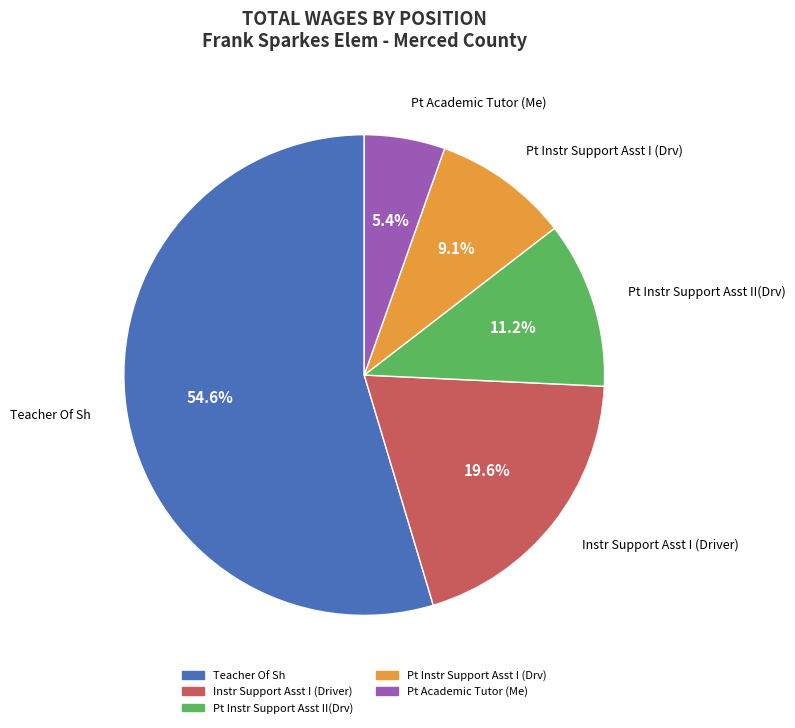

Which category accounts for the majority?

Teacher Of Sh